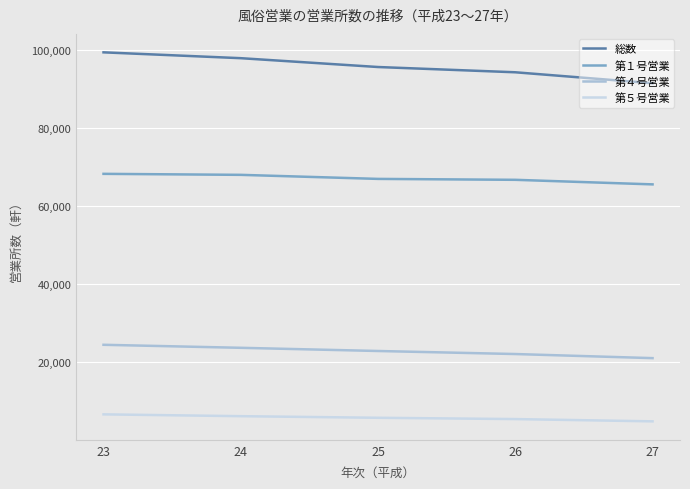

What are all the series names shown in the legend?

総数, 第１号営業, 第４号営業, 第５号営業